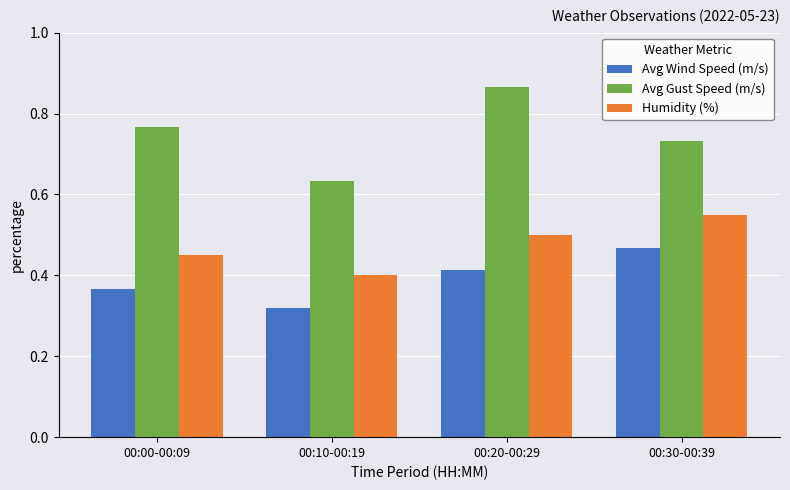

At how many categories does at least one series exceed 0?

4